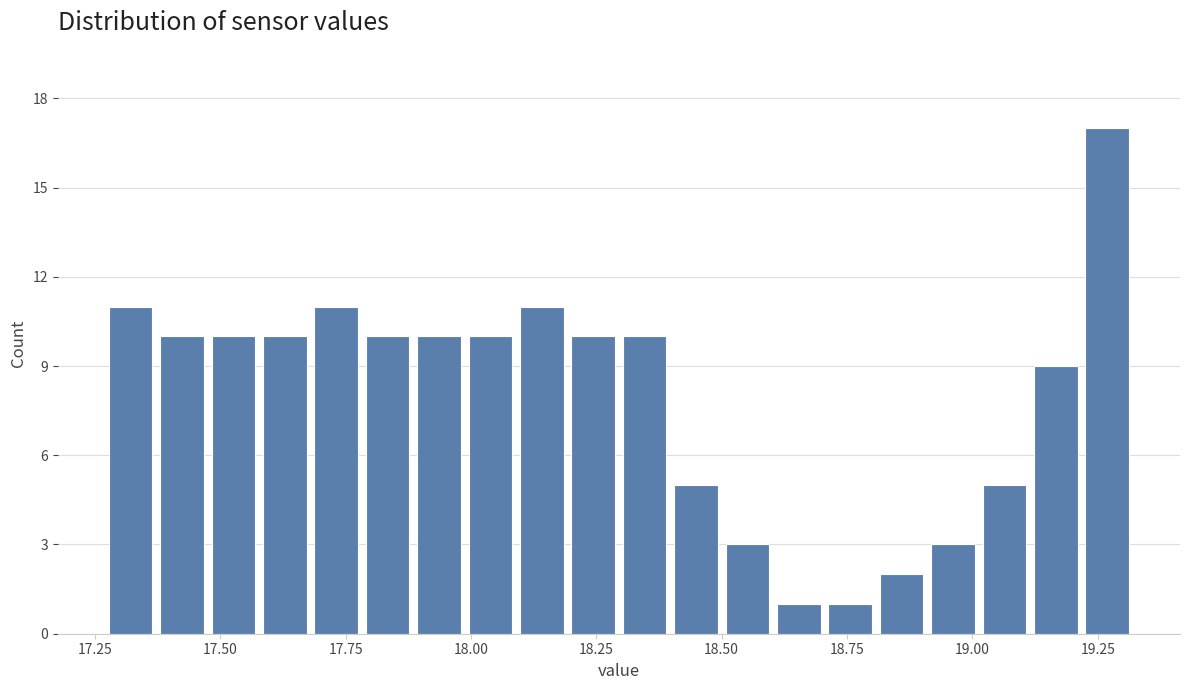

Read against the x-axis, roughly where is the centre of the tallest bar?

19.25